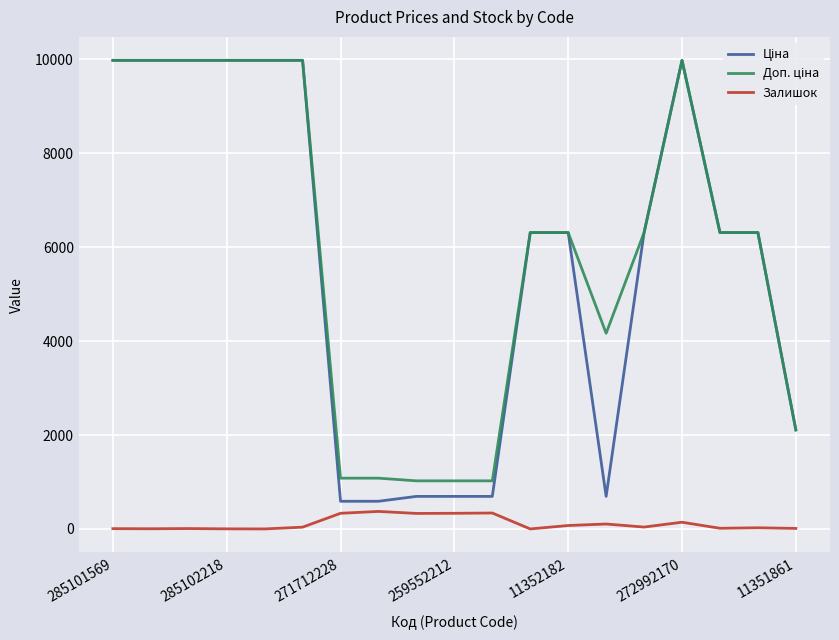

What is the highest value of the Залишок series?

374.0